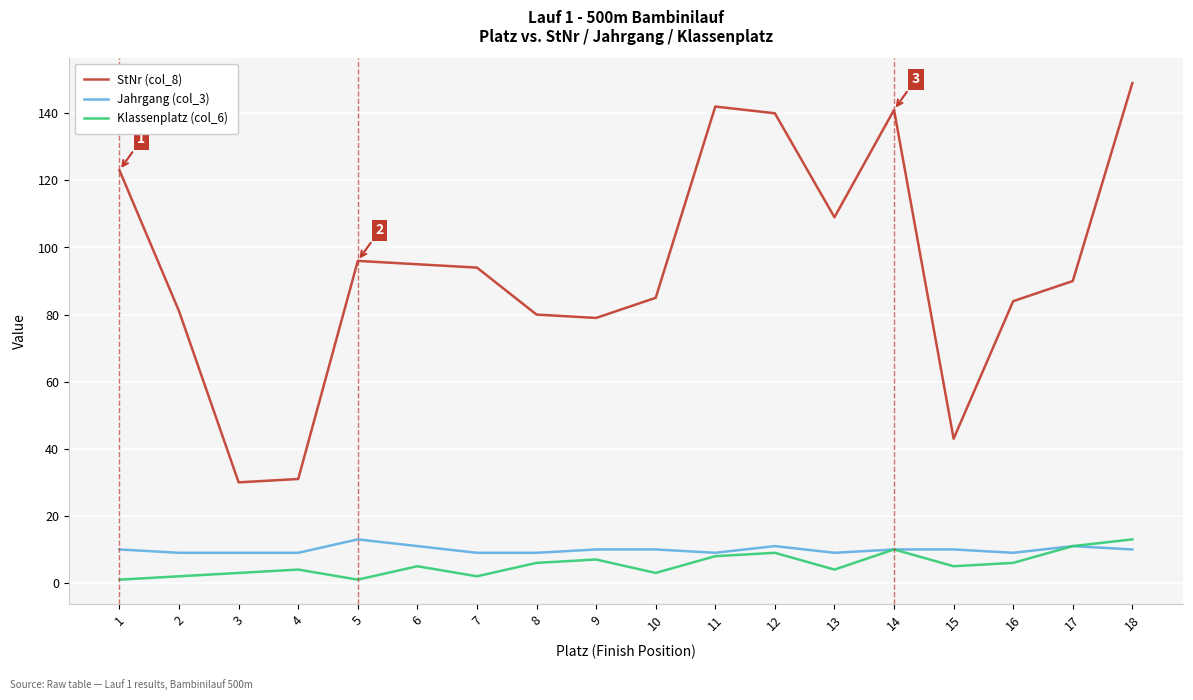

Reading left to right, transcribe all the data shown in this chart.

StNr (col_8): 123	81	30	31	96	95	94	80	79	85	142	140	109	141	43	84	90	149
Jahrgang (col_3): 10	9	9	9	13	11	9	9	10	10	9	11	9	10	10	9	11	10
Klassenplatz (col_6): 1	2	3	4	1	5	2	6	7	3	8	9	4	10	5	6	11	13